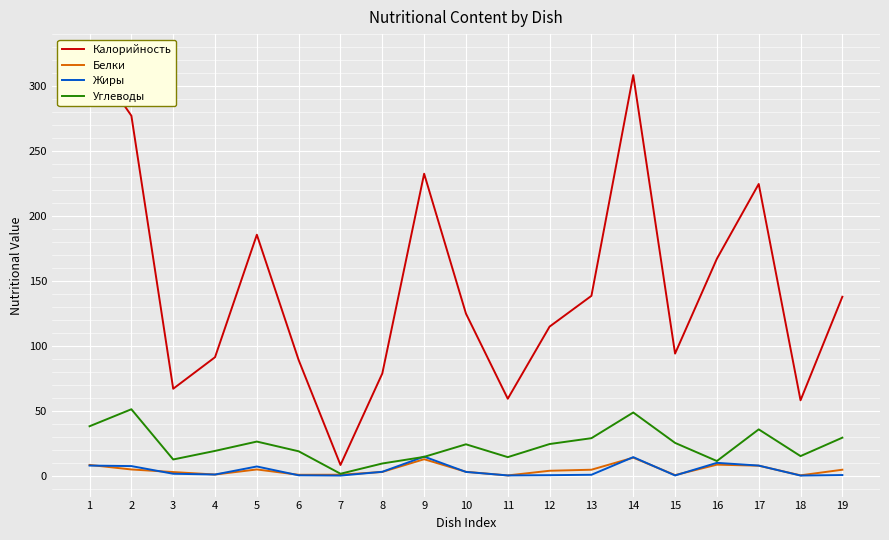

True or false: Калорийность and Жиры intersect in this chart.

False